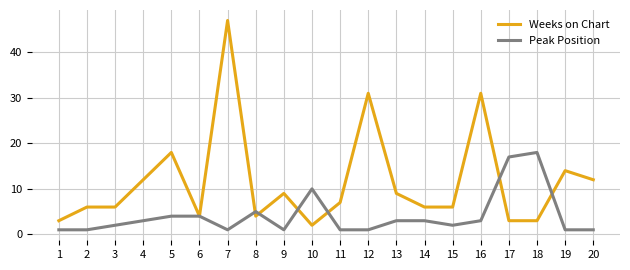

What is the difference between the maximum and minimum values in the Weeks on Chart series?

45